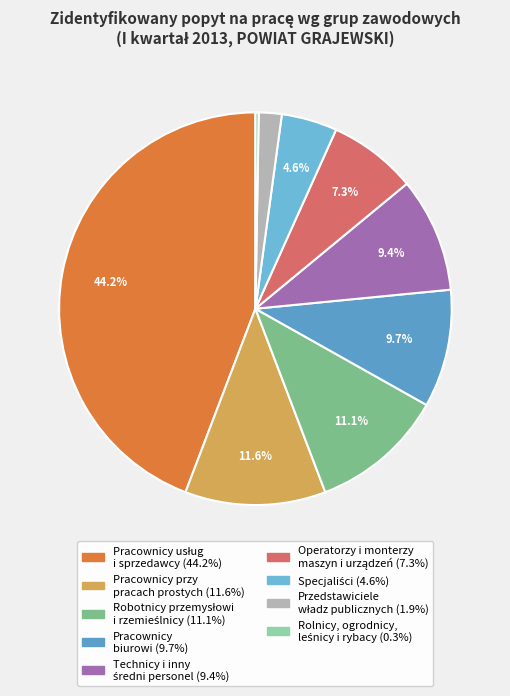

Do Operatorzy i monterzy maszyn i urządzeń and Robotnicy przemysłowi i rzemieślnicy together represent more than half of the pie?

No